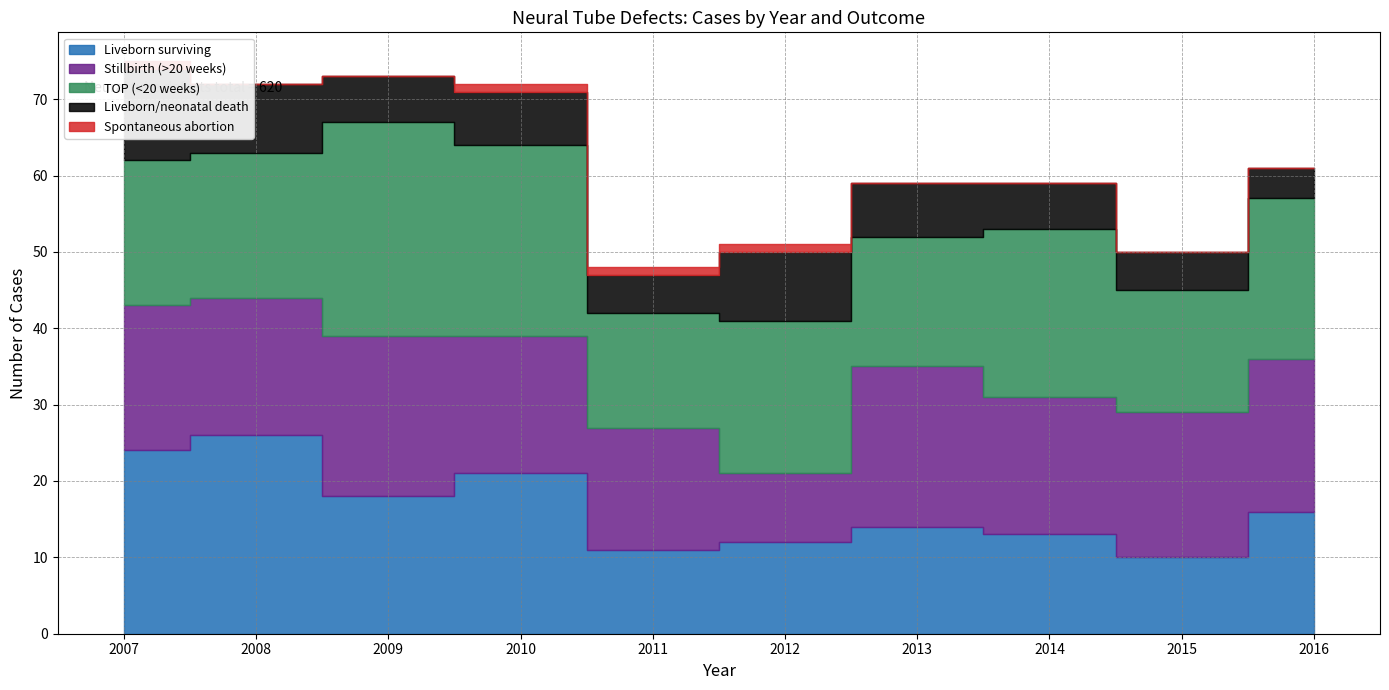

True or false: Liveborn surviving has more than 0 points higher than both neighbors.

True